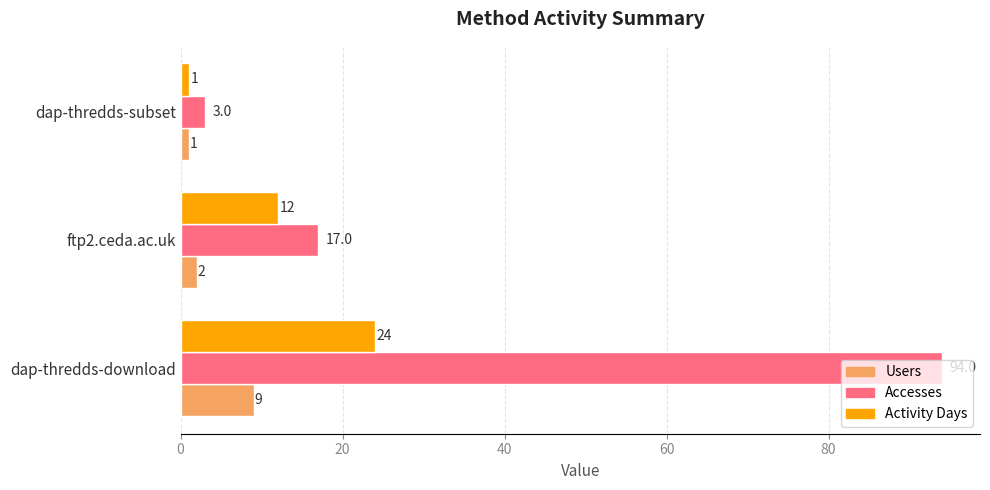

What is the sum of all Accesses values?

114